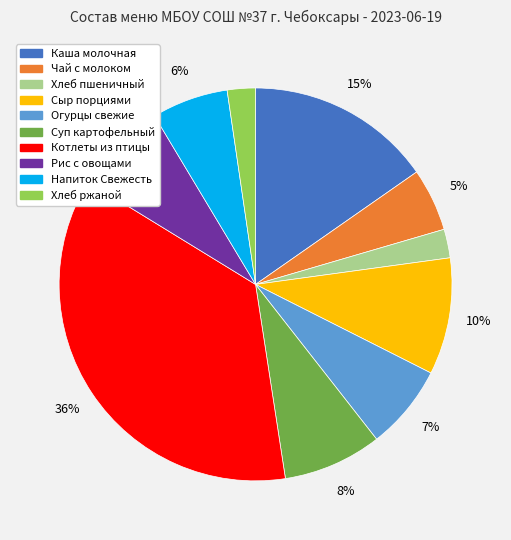

Is Огурцы свежие the majority of the pie?

No